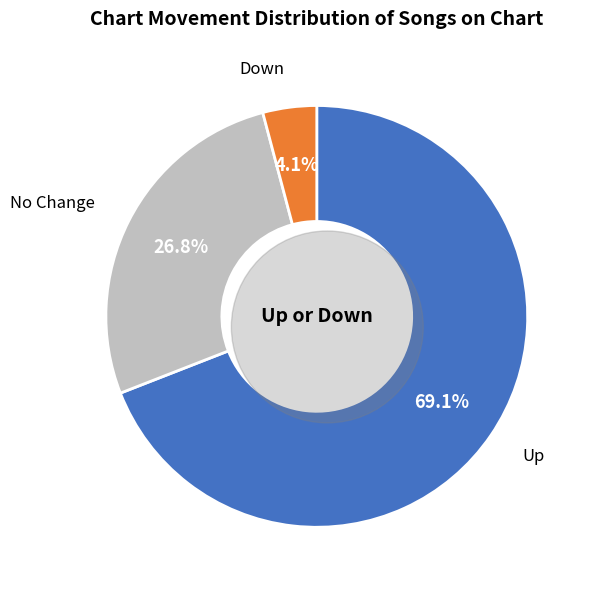

Which slice is the smallest?

down